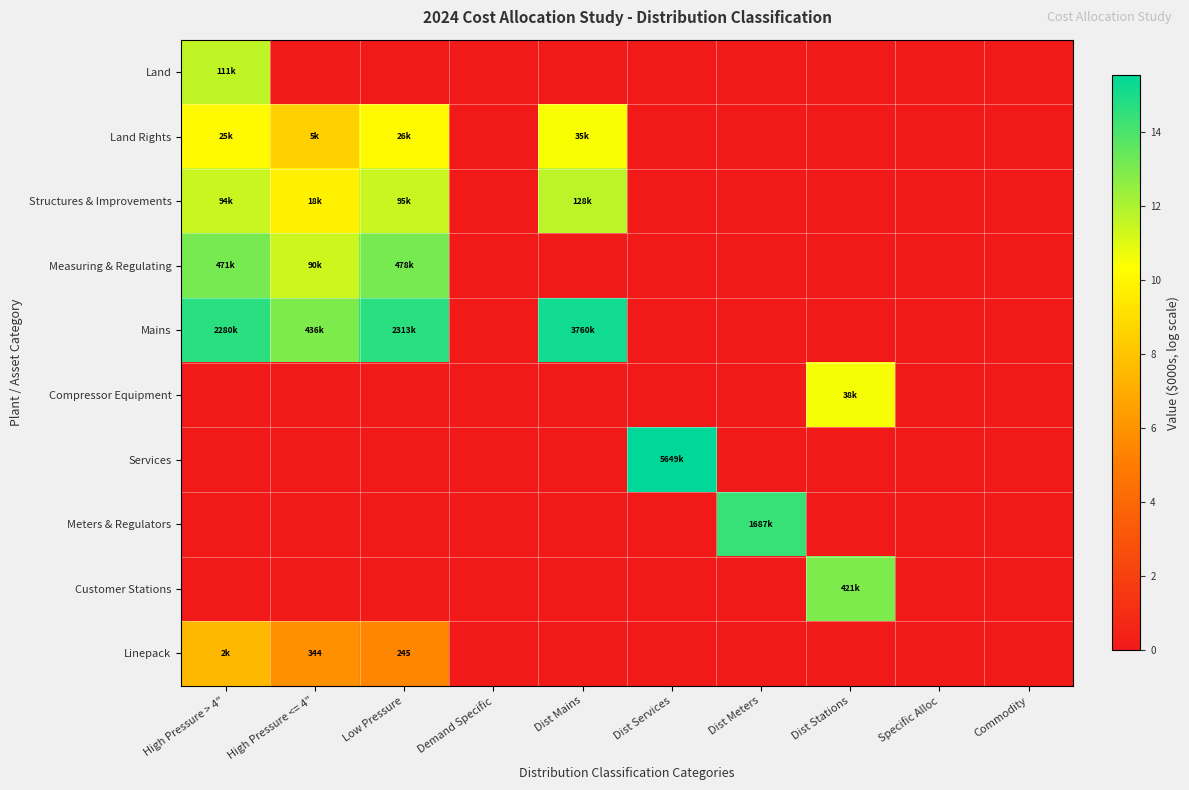

What is the maximum value for Compressor Equipment?

10.5